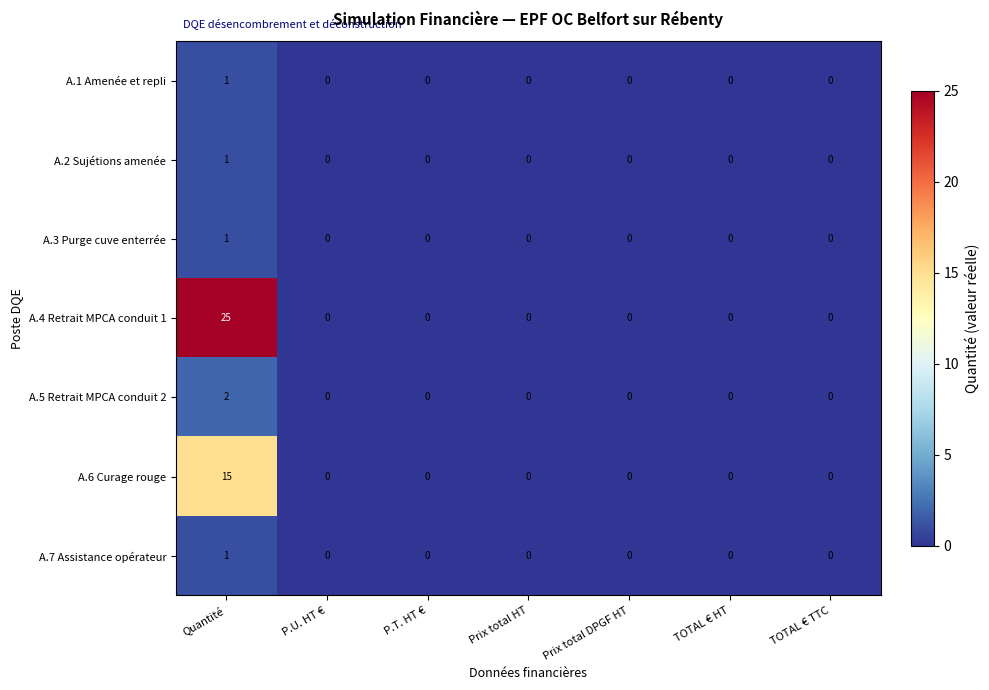

Which series has the widest spread of values?

A.4 Retrait MPCA conduit 1